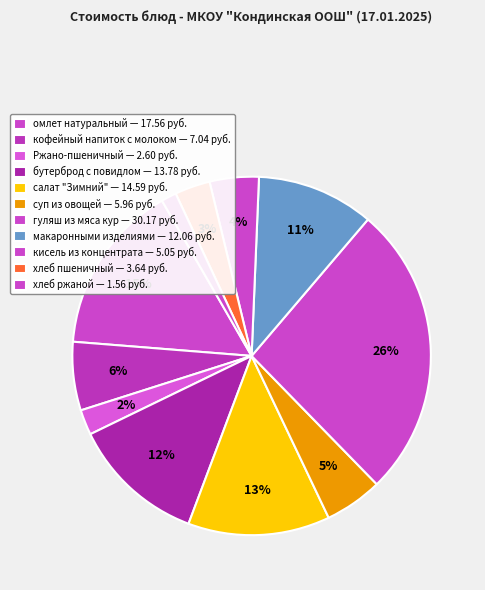

Count the number of slices in the pie.

11